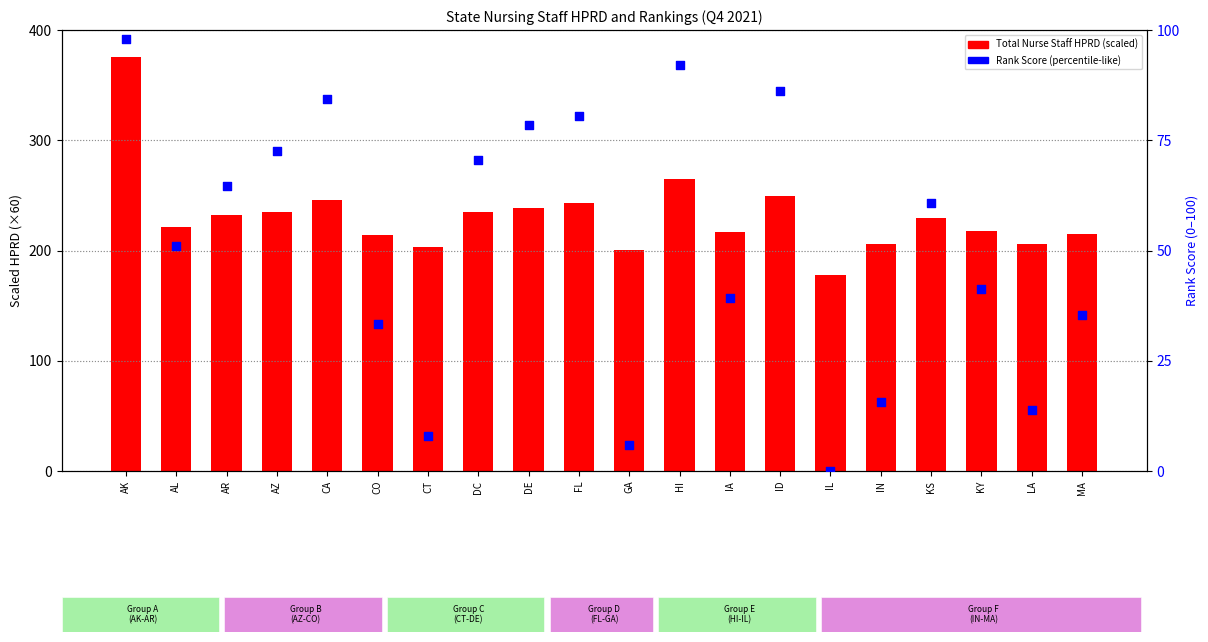

Is the value of Total Nurse Staff HPRD (×60) at IA greater than the value of Rank Score (percentile-like) at CT?

Yes